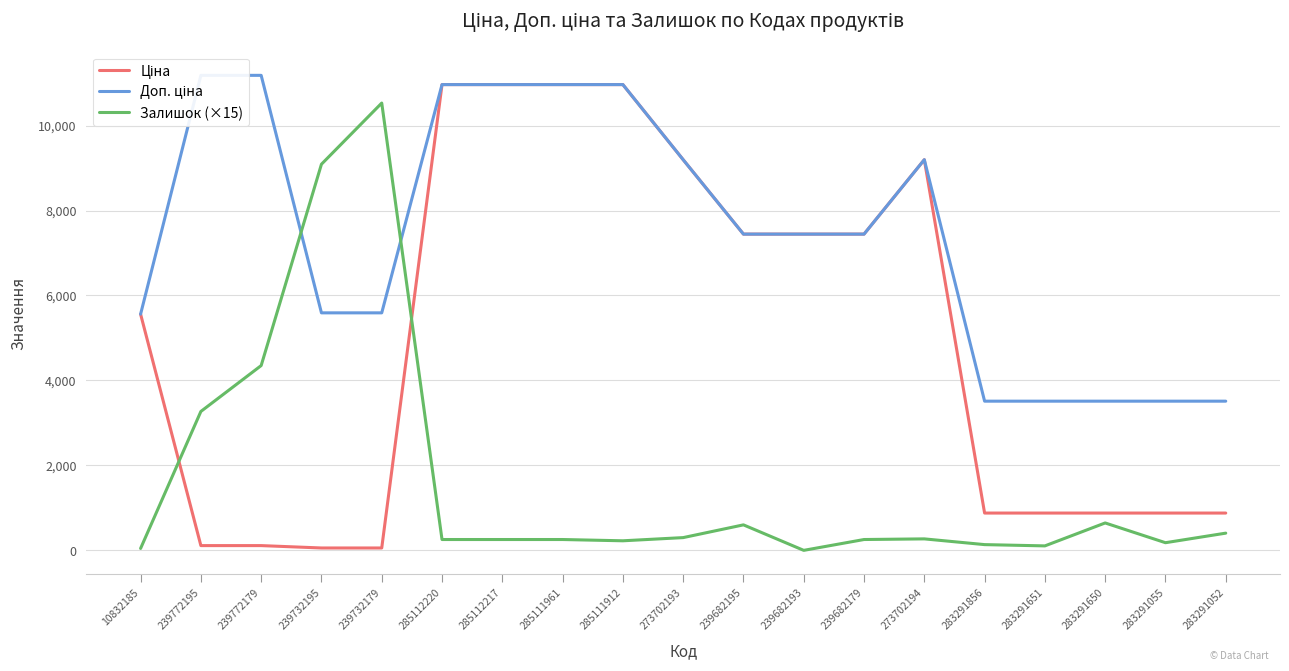

True or false: Ціна and Доп. ціна cross at least once.

False